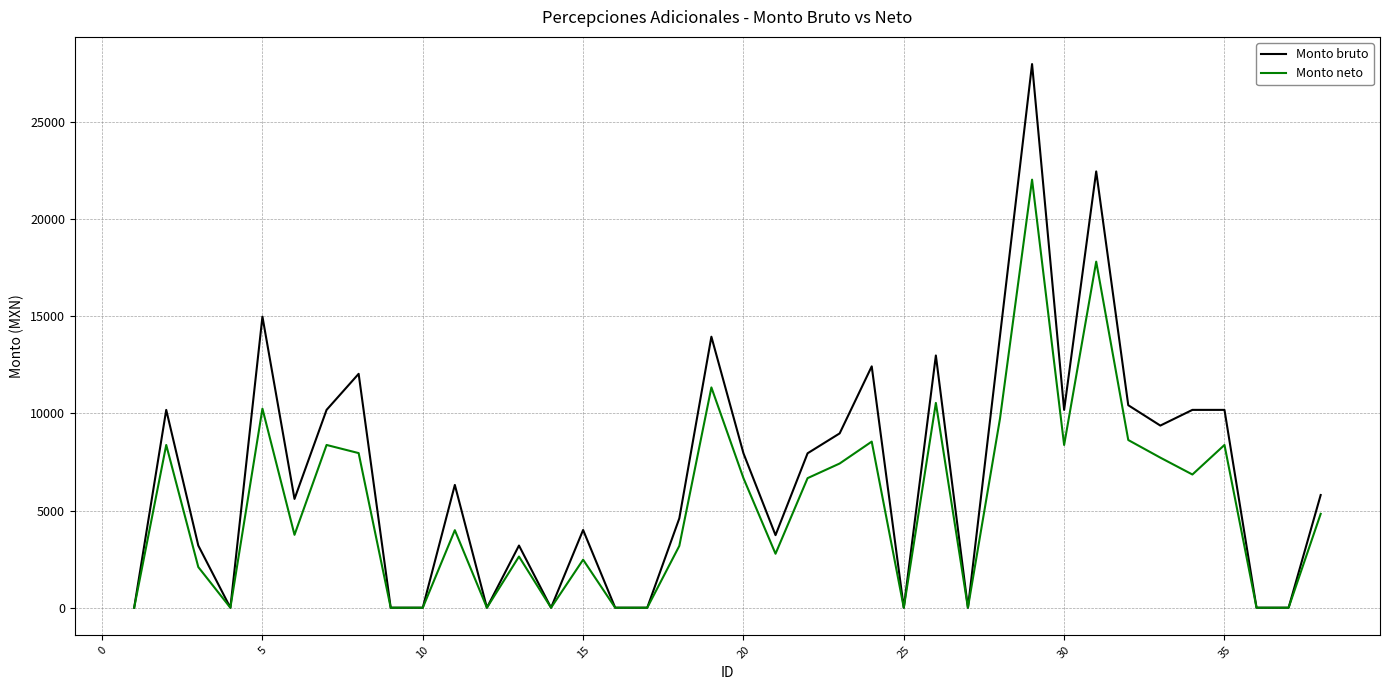

What is the maximum value shown in the chart?

27979.1